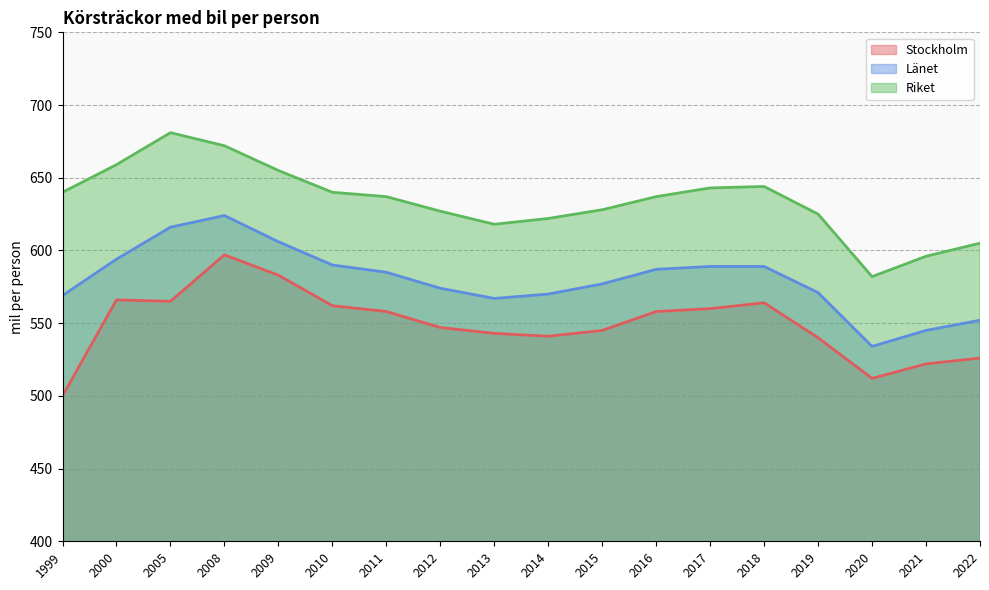

True or false: Stockholm and Riket intersect in this chart.

False